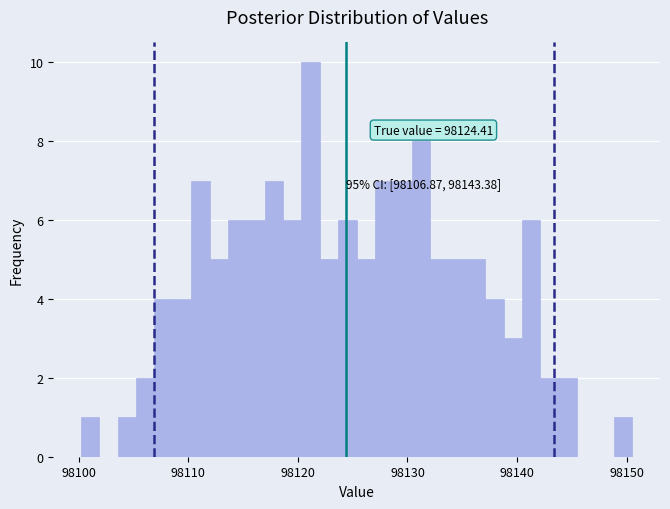

Around what value on the x-axis is the tallest bar? Give the approximate position of its centre, as read against the axis.

98121